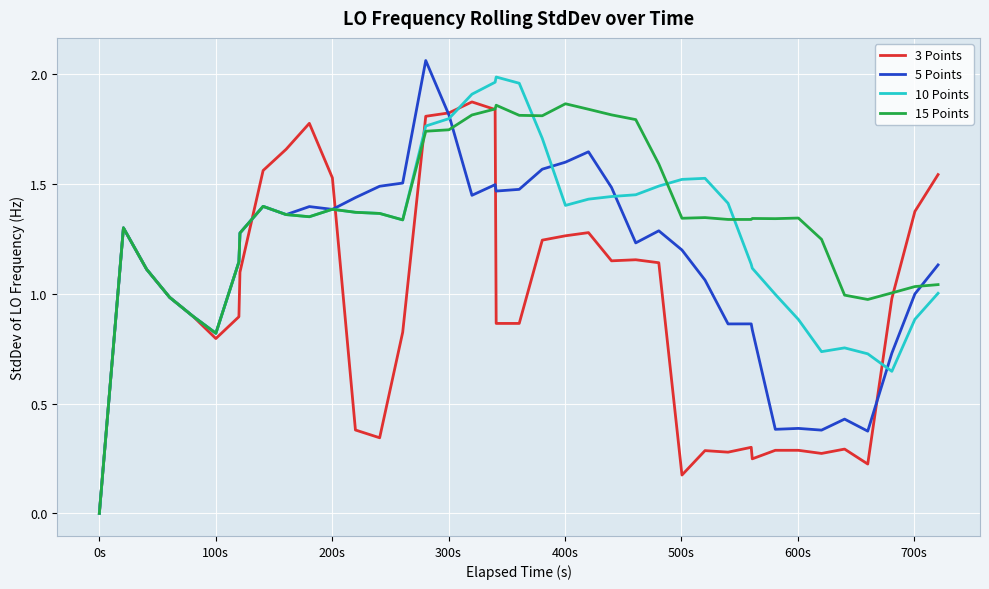

Rank the series by their average value, from highest to lowest.

15 Points, 10 Points, 5 Points, 3 Points